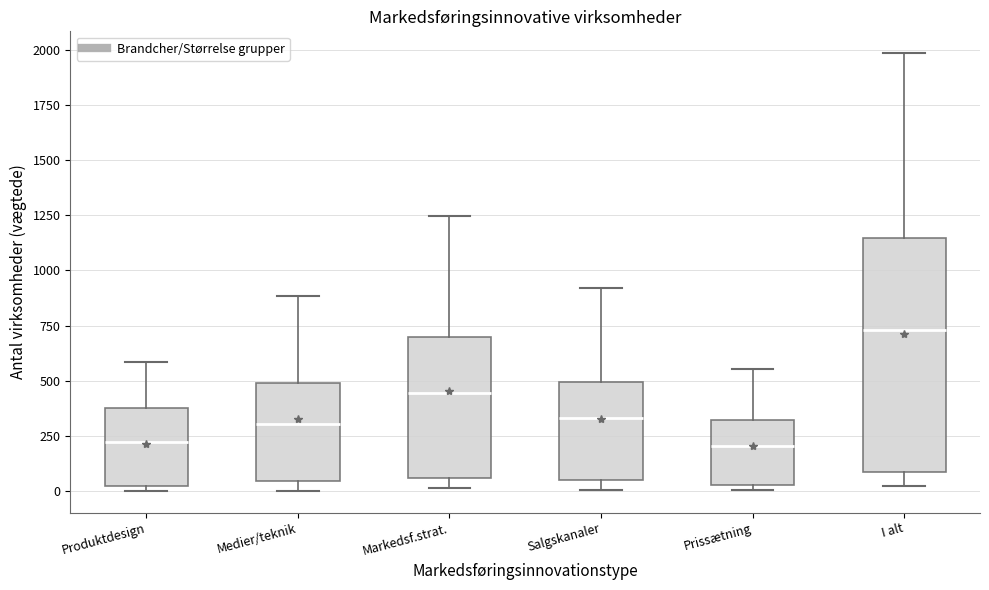

Reading left to right, read every box against the y-axis: the position of its median line, the range the box covers, and the ends of its whiskers. The values are not printed on the chart, so give them approximately, as read against the axis.

Produktdesign: median 200, box 0 to 400, whiskers 0 (just below the box's lower edge) to 600
Medier/teknik: median 300, box 50 to 500, whiskers 0 to 900
Markedsf.strat.: median 450, box 50 to 700, whiskers 0 to 1250
Salgskanaler: median 350, box 50 to 500, whiskers 0 to 900
Prissætning: median 200, box 50 to 300, whiskers 0 to 550
I alt: median 750, box 100 to 1150, whiskers 0 to 2000